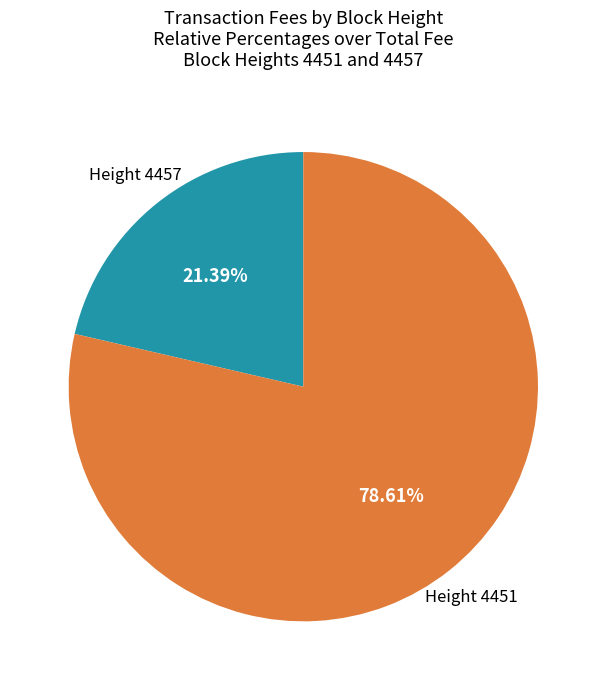

Approximately how many times larger is the value at Height 4451 compared to Height 4457?

3.7